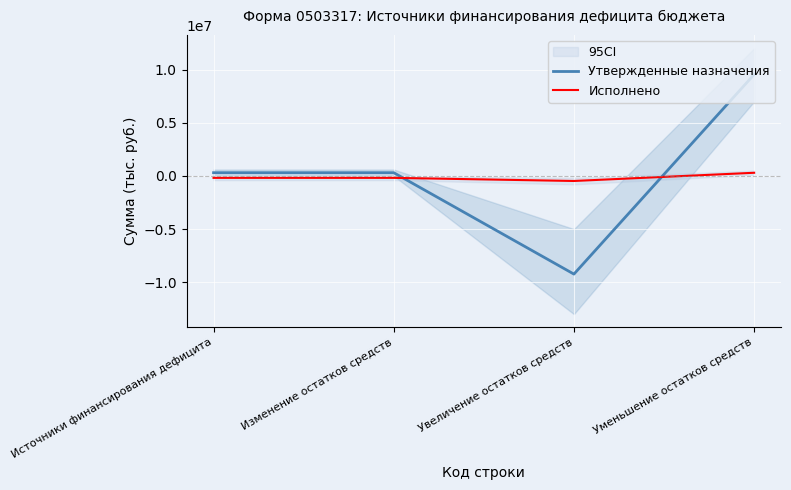

Rank the categories by Утвержденные назначения value from highest to lowest.

Уменьшение остатков средств, Источники финансирования дефицита, Изменение остатков средств, Увеличение остатков средств